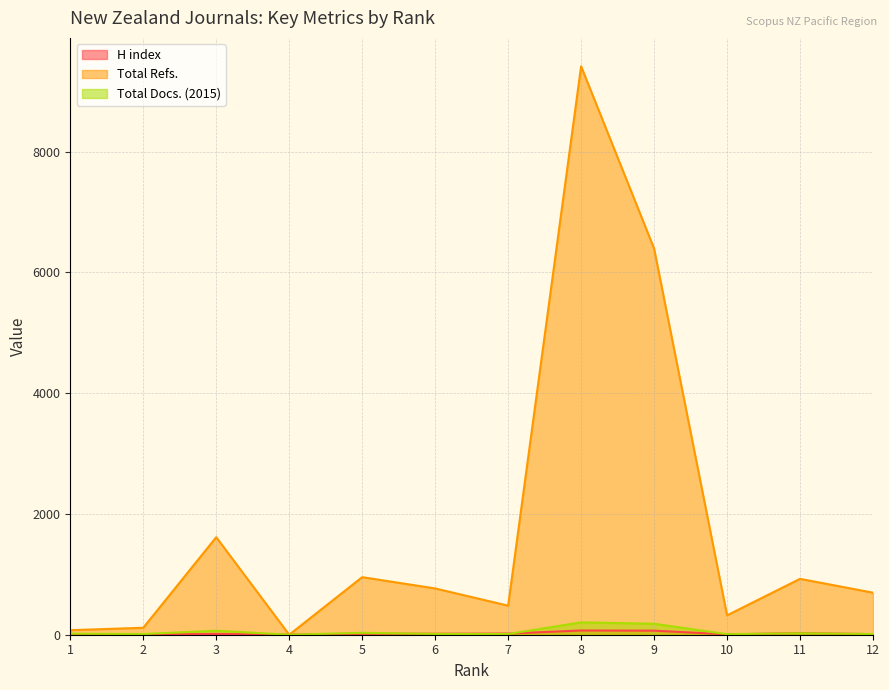

Which category has the highest value across all series?

8